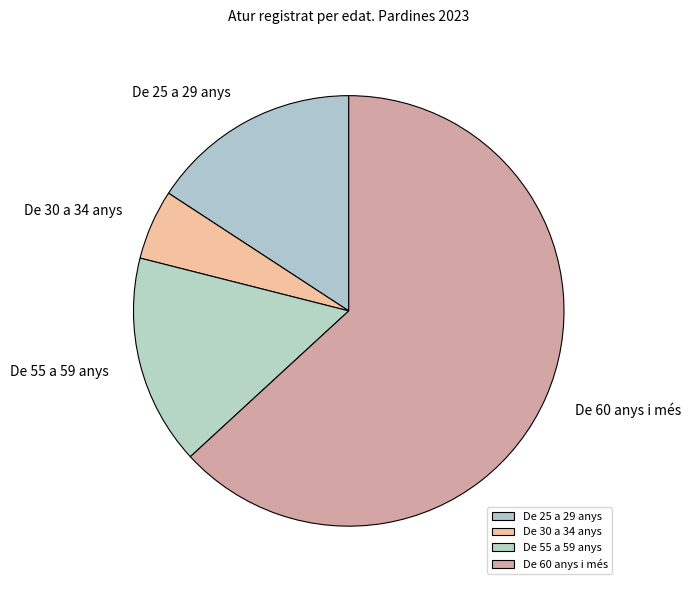

Is the sum of De 30 a 34 anys and De 60 anys i més greater than half?

Yes